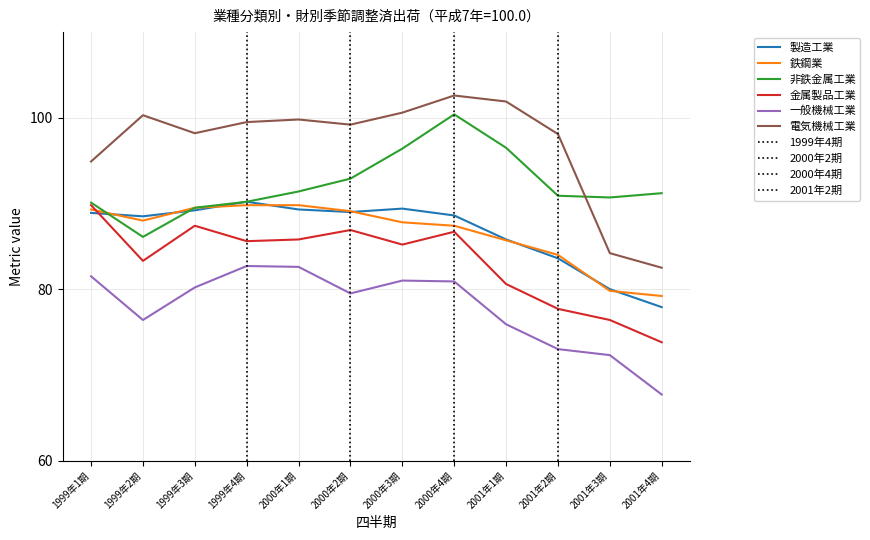

What position from the left is 2000年1期?

5